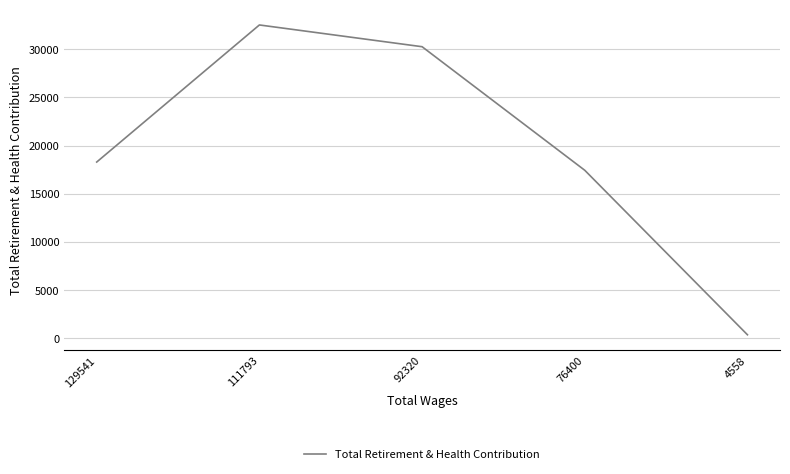

At which label is the value closest to 16435?

76400